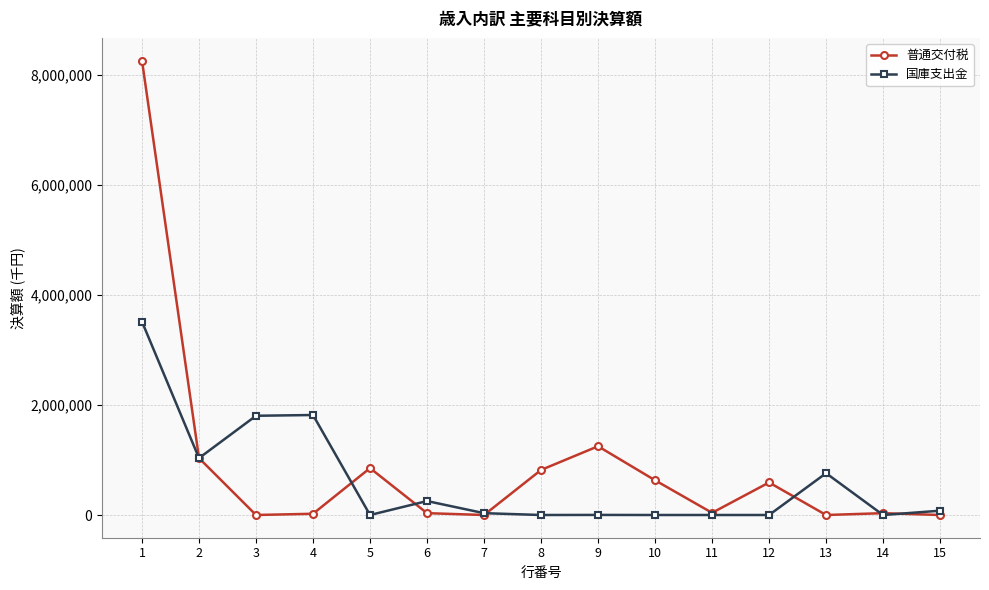

What is the greatest value displayed?

8255746